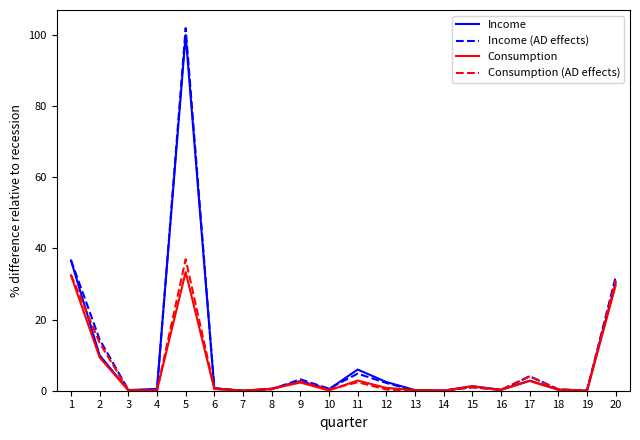

What is the approximate value of Income at 12?

2.4